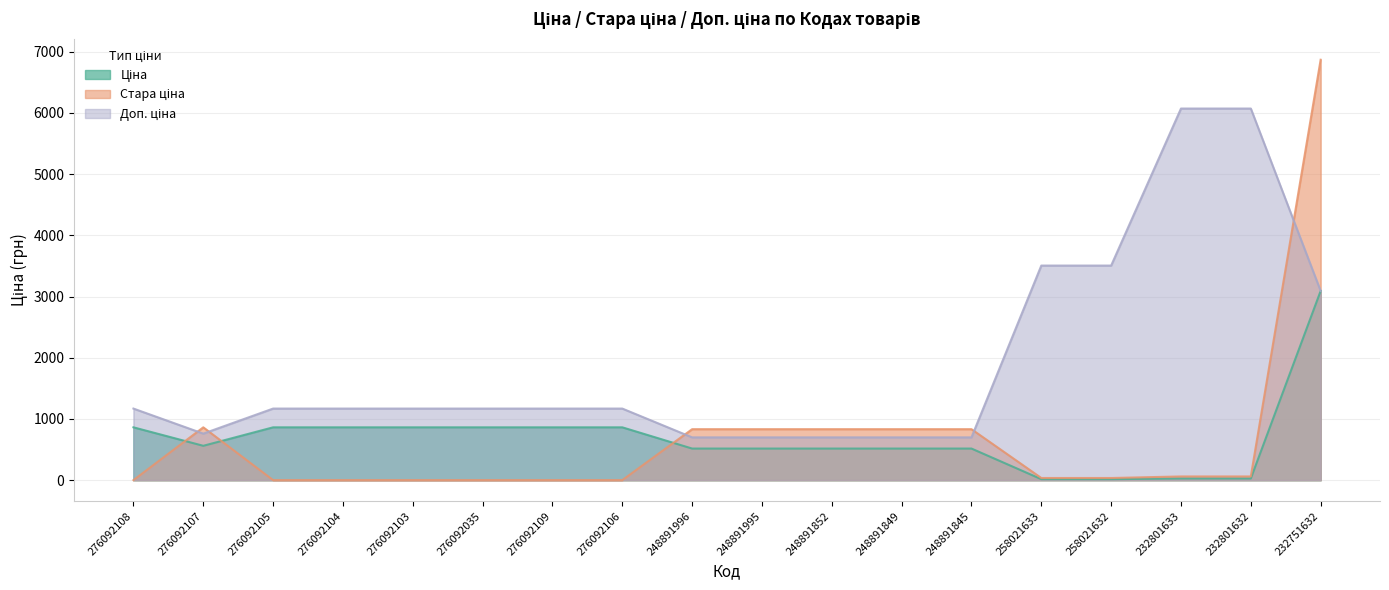

Between 248891849 and 276092105, which is larger?

276092105